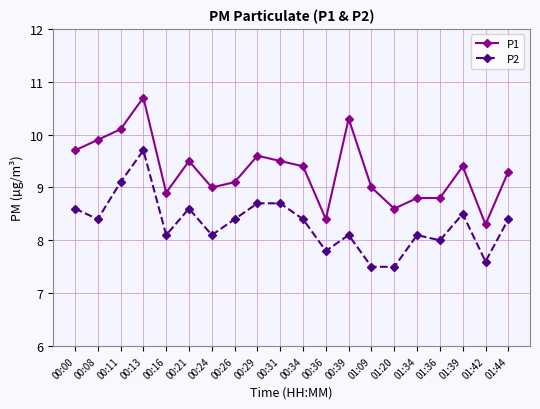

What is the difference between the maximum and minimum values in the P2 series?

2.2